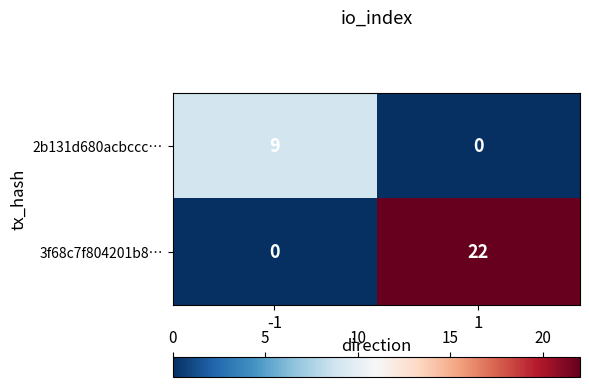

Which series changed the most between -1 and 1?

3f68c7f804201b8…